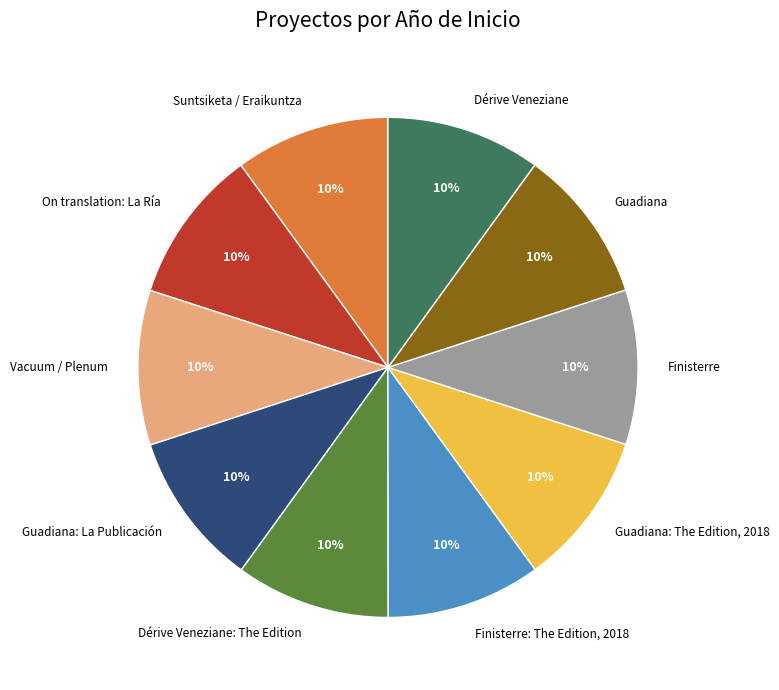

Does Suntsiketa / Eraikuntza account for over 50% of the chart?

No